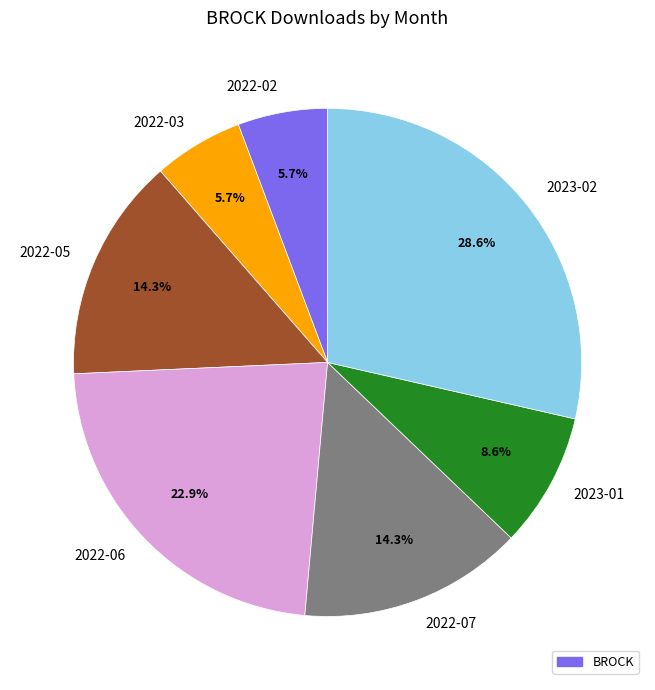

Approximately how many times larger is the value at 2022-03 compared to 2023-01?

0.7